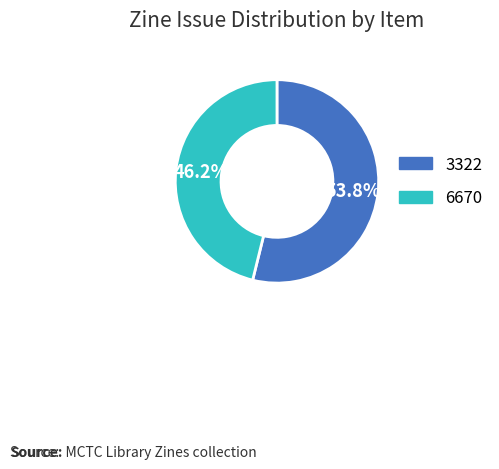

True or false: 6670 accounts for 52% of the total.

False